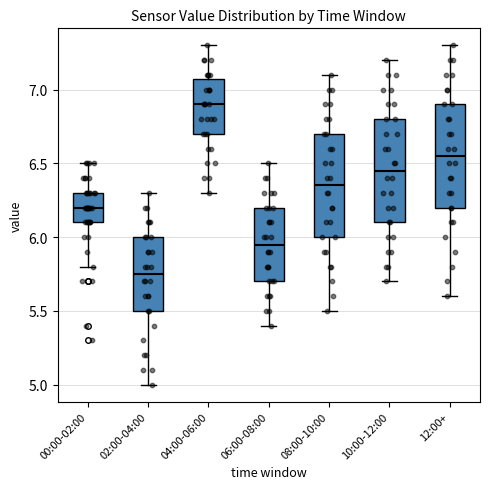

Reading left to right, read every box against the y-axis: the position of its median line, the range the box covers, and the ends of its whiskers. The values are not printed on the chart, so give them approximately, as read against the axis.

00:00-02:00: median 6.20, box 6.10 to 6.30, whiskers 5.80 to 6.50
02:00-04:00: median 5.75, box 5.50 to 6.00, whiskers 5.00 to 6.30
04:00-06:00: median 6.90, box 6.70 to 7.10, whiskers 6.30 to 7.30
06:00-08:00: median 5.95, box 5.70 to 6.20, whiskers 5.40 to 6.50
08:00-10:00: median 6.35, box 6.00 to 6.70, whiskers 5.50 to 7.10
10:00-12:00: median 6.45, box 6.10 to 6.80, whiskers 5.70 to 7.20
12:00+: median 6.55, box 6.20 to 6.90, whiskers 5.60 to 7.30